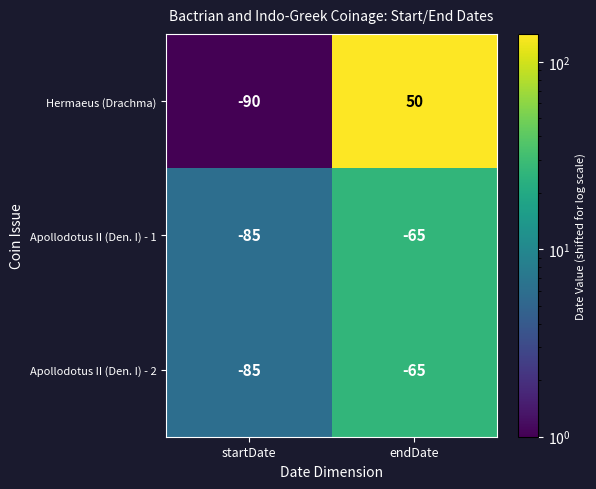

The value of Hermaeus (Drachma) at startDate is -135. True or false?

False